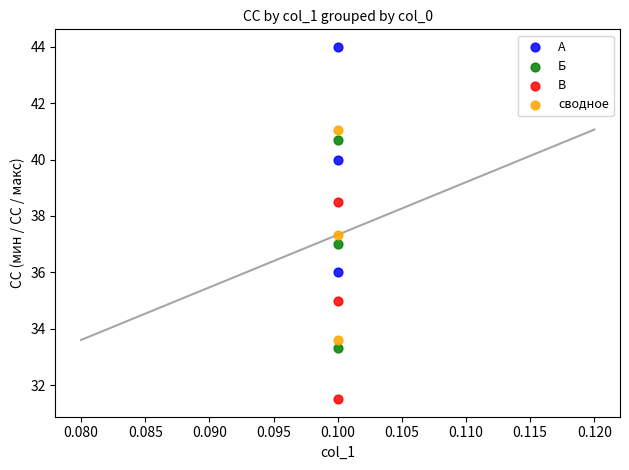

Which series contains the lowest Y value?

В